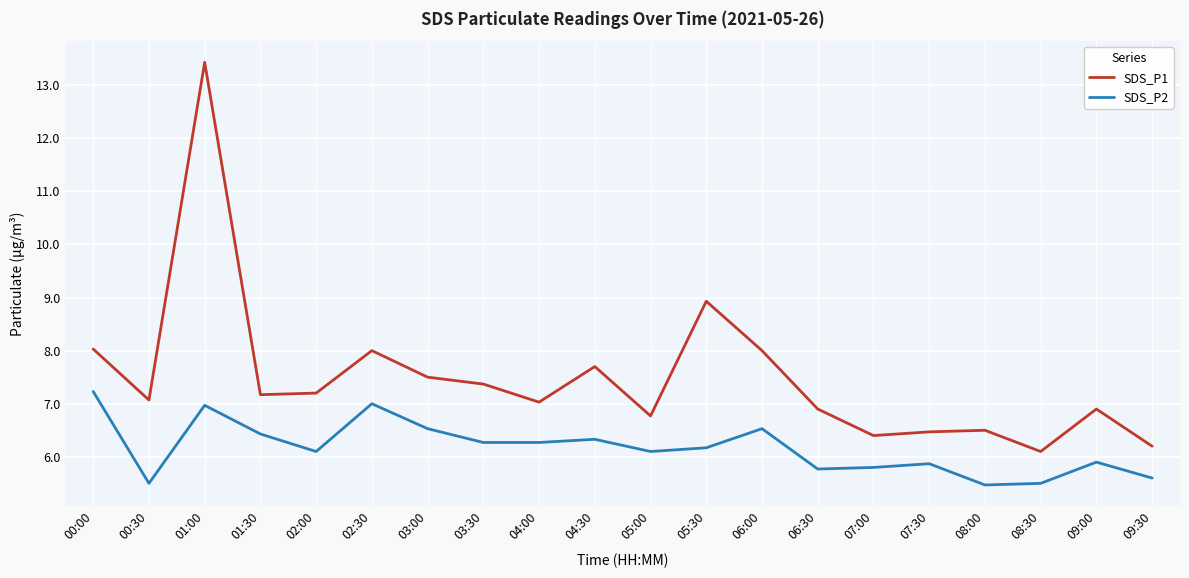

What is the approximate value of SDS_P2 at 02:30?

7.0